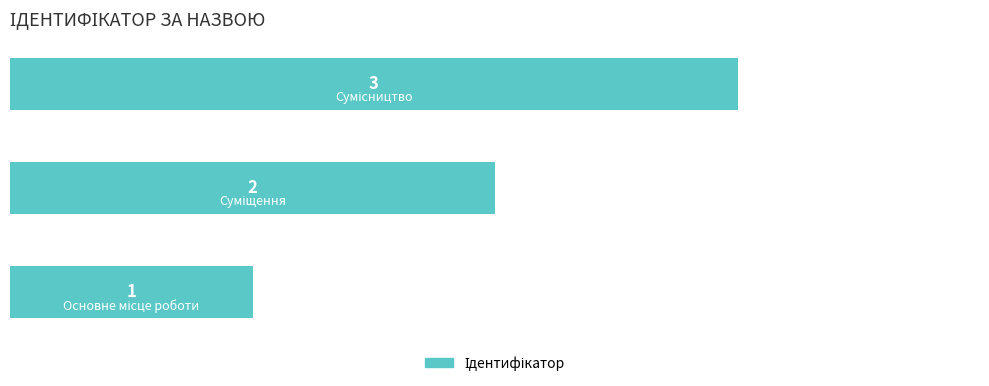

What is the greatest value displayed?

3